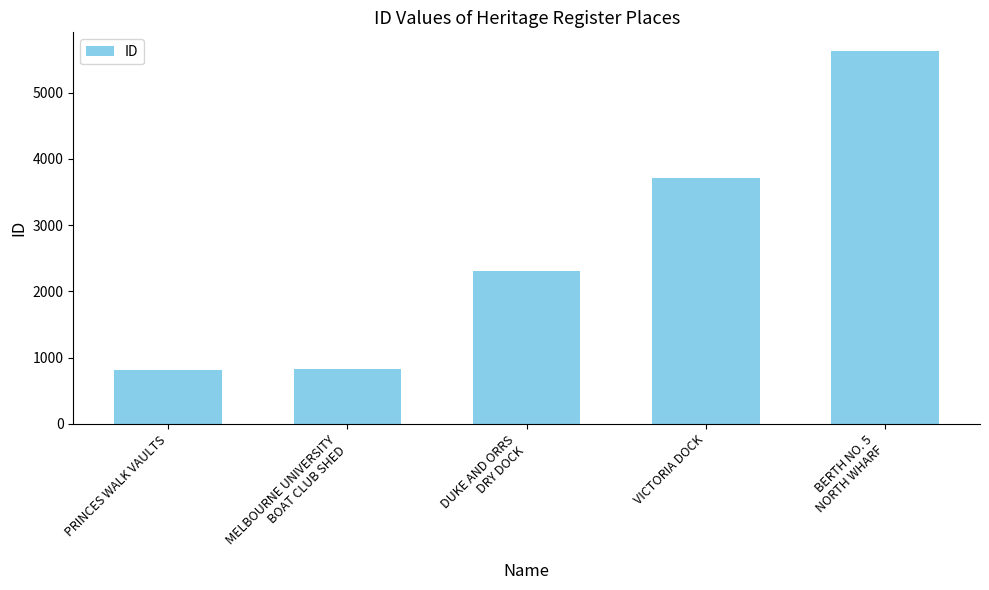

What is the difference between the maximum and minimum values?

4818